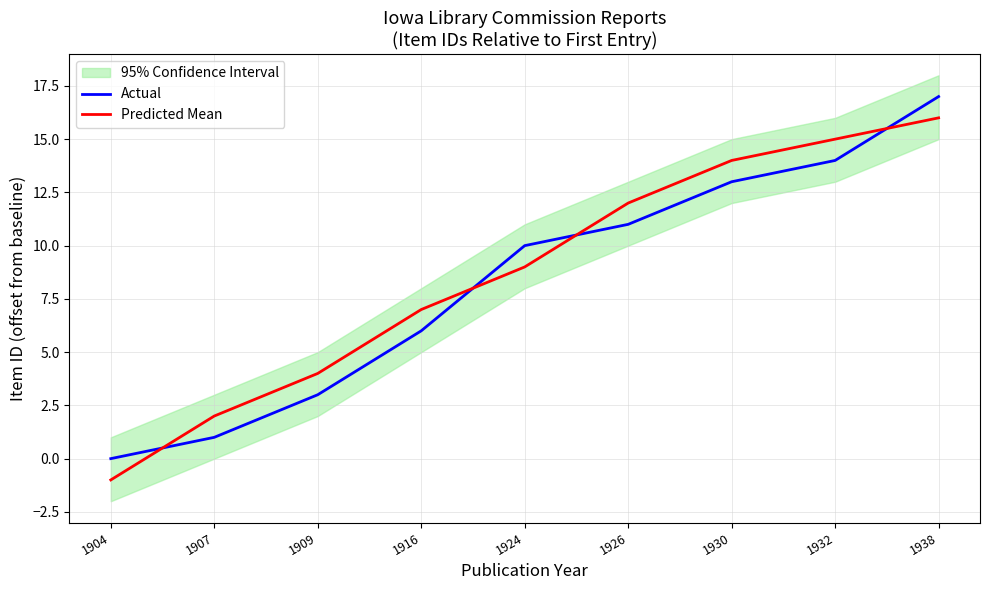

Which has a higher value, 1932 or 1930?

1932